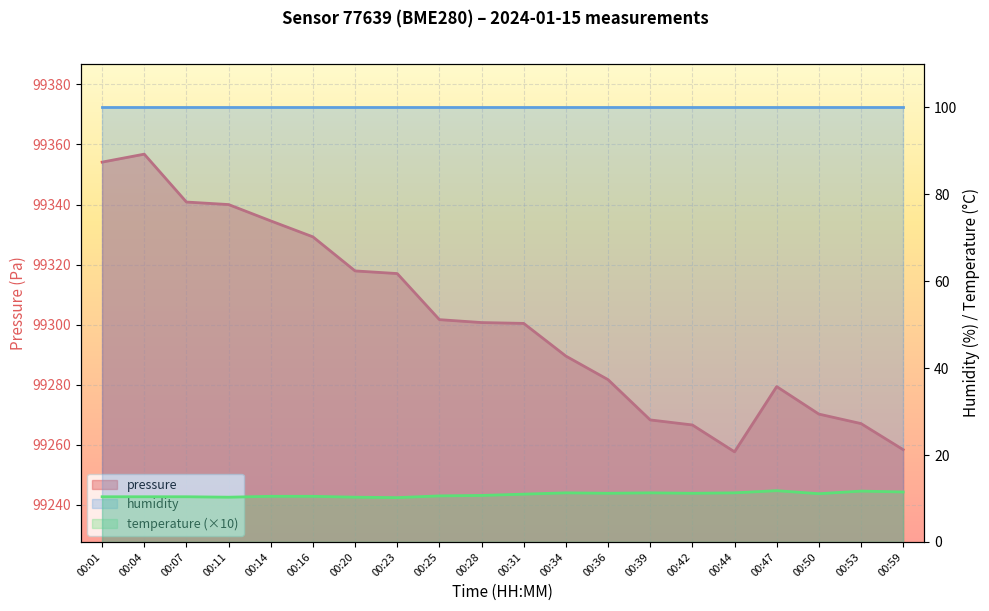

What is the total value across all series at 00:31?

99311.4